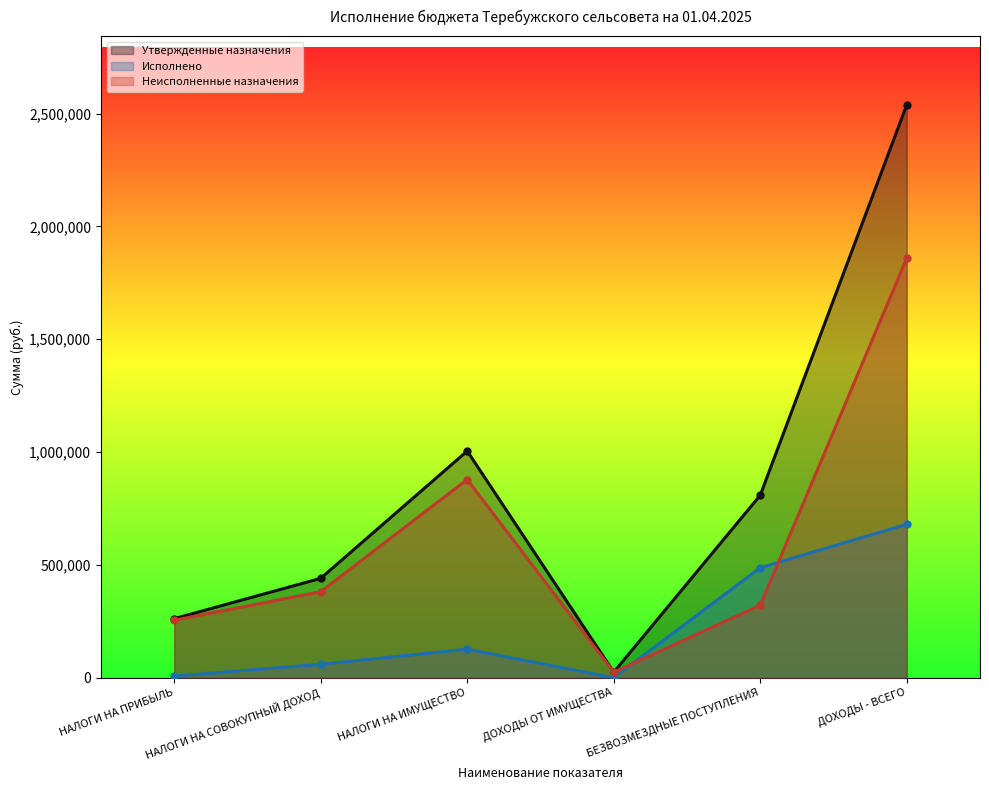

What position from the left is НАЛОГИ НА СОВОКУПНЫЙ ДОХОД?

2